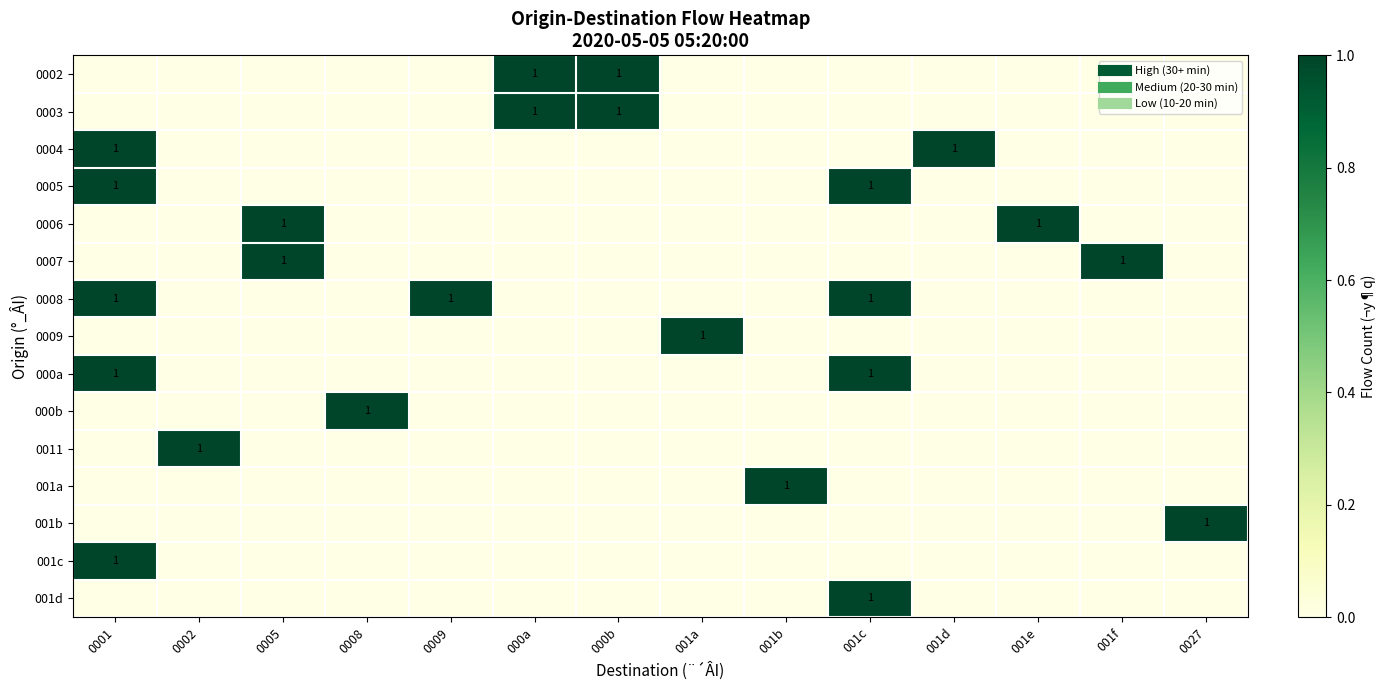

Is it true that 001c equals 0 at 000b?

True